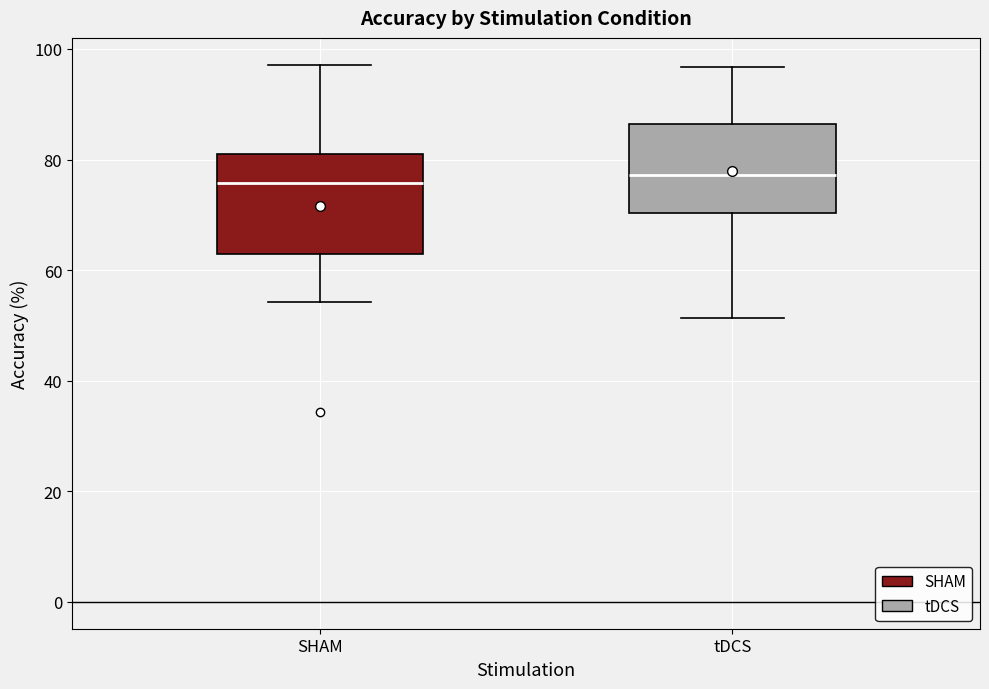

Reading left to right, transcribe this box plot: for each box, give where its median line is, the range the box spans, and where its two whiskers end, as read against the y-axis. The values are not printed on the chart, so give them approximately, as read against the axis.

SHAM: median 76, box 62 to 82, whiskers 54 to 98
tDCS: median 78, box 70 to 86, whiskers 52 to 96